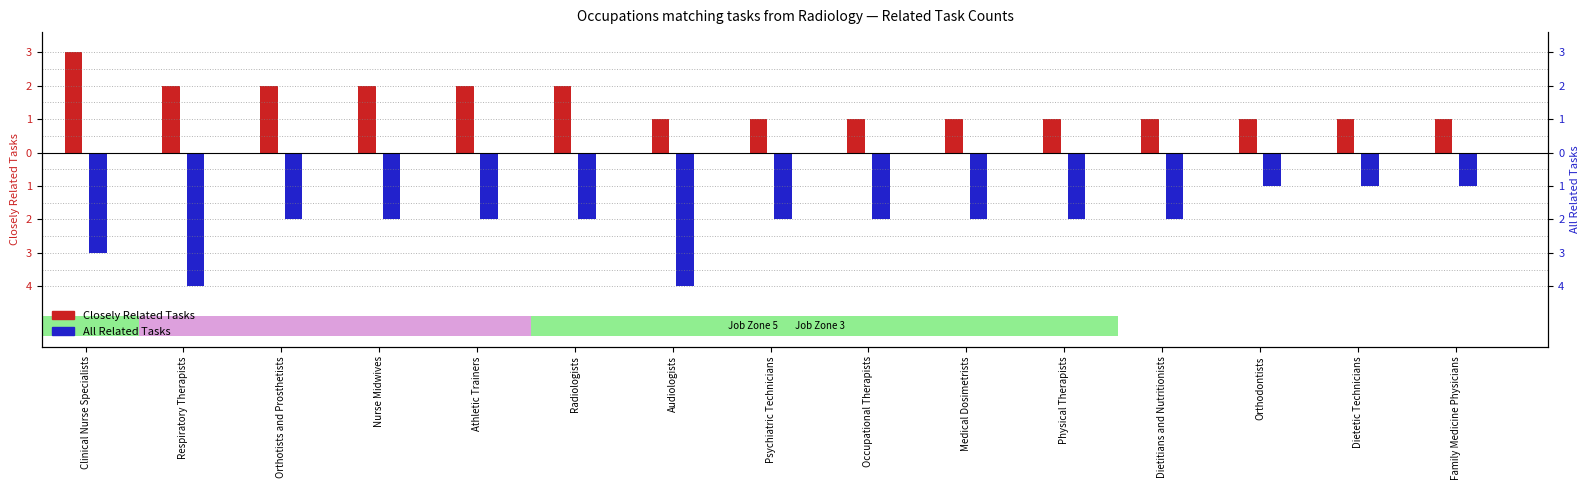

Does the chart contain any negative values?

Yes